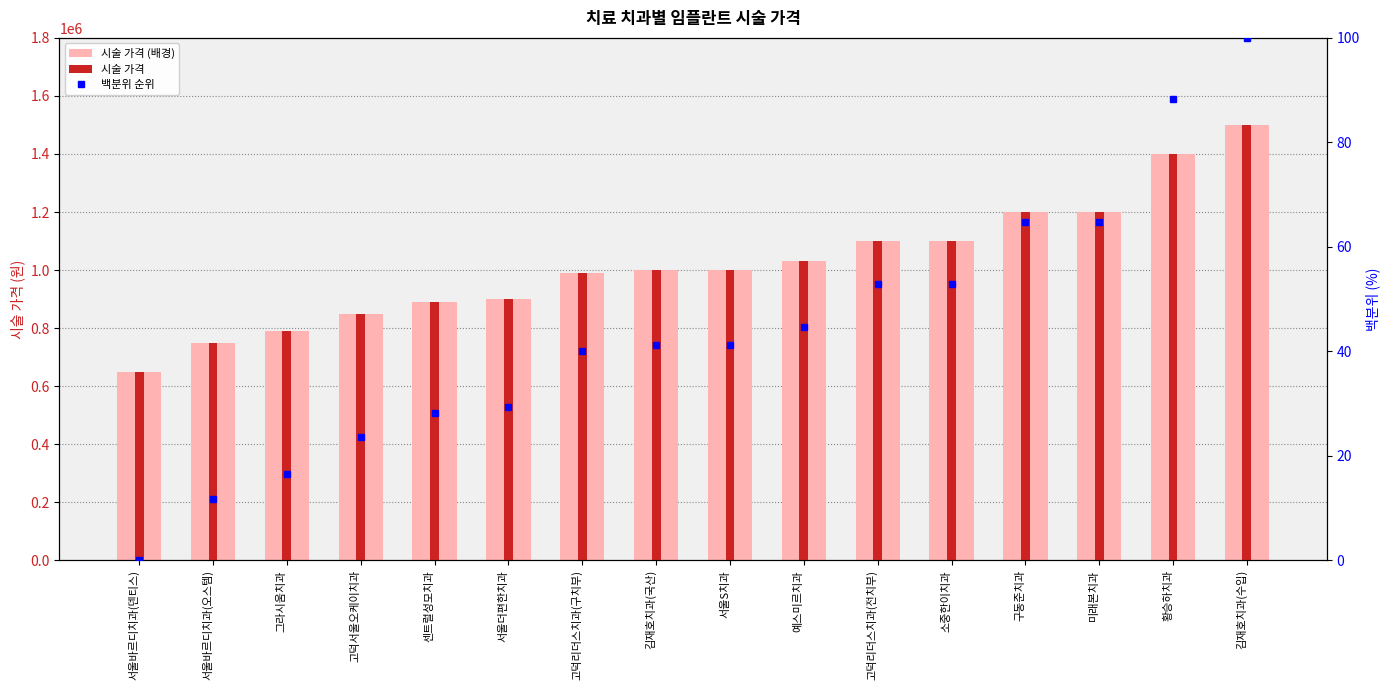

What position from the right is 미래본치과?

3